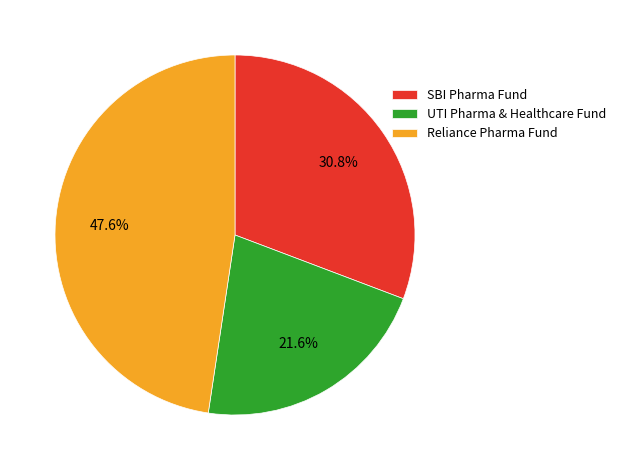

True or false: Reliance Pharma Fund accounts for 57% of the total.

False